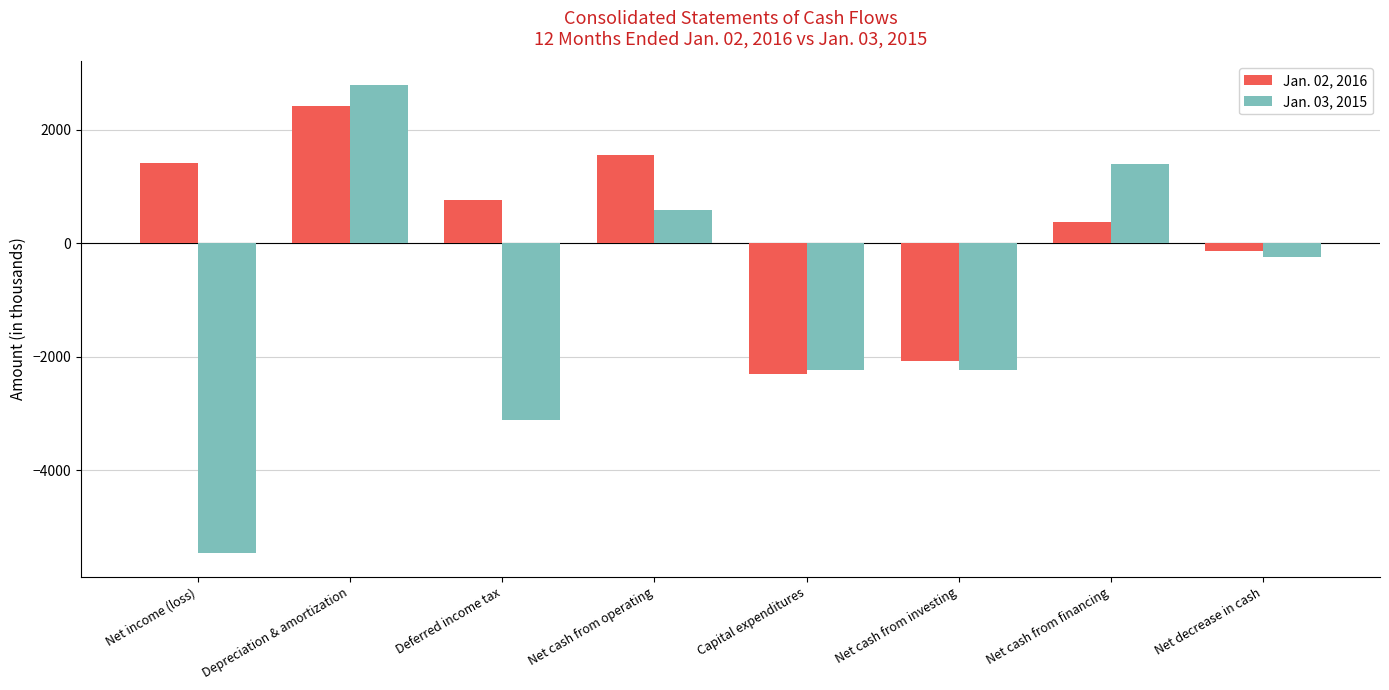

Which series has the widest spread of values?

Jan. 03, 2015